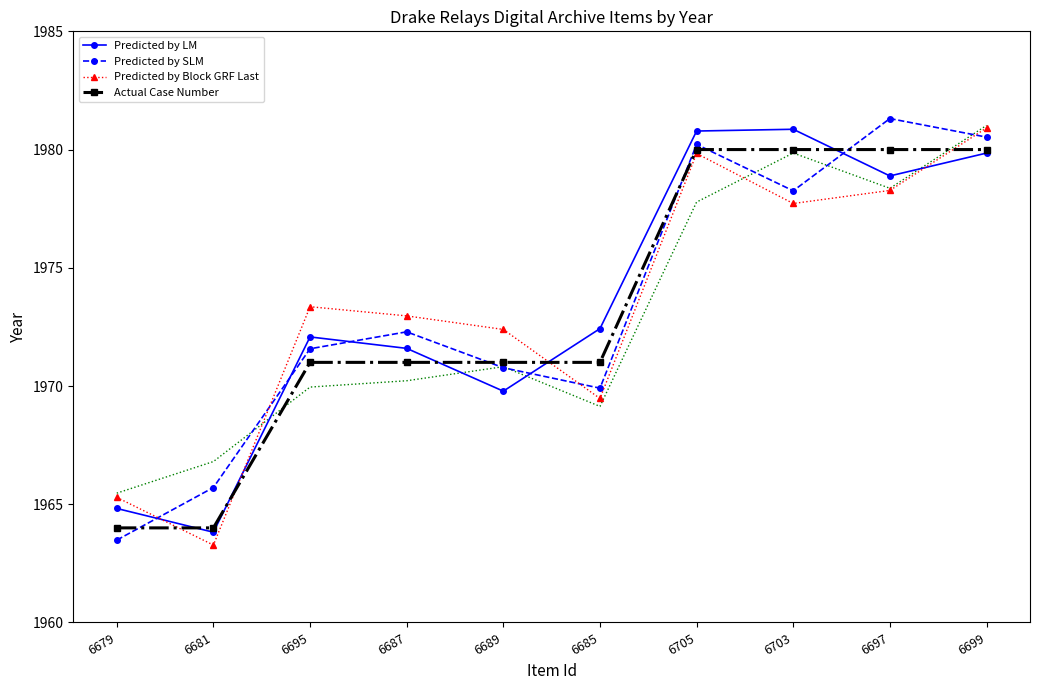

What is the sum of the Predicted by LM values at 6699 and 6703?

3960.7